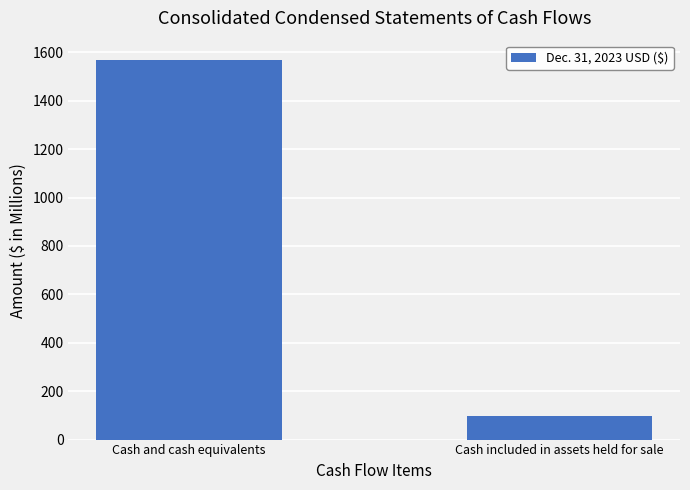

Which category has the highest value across all series?

Cash and cash equivalents